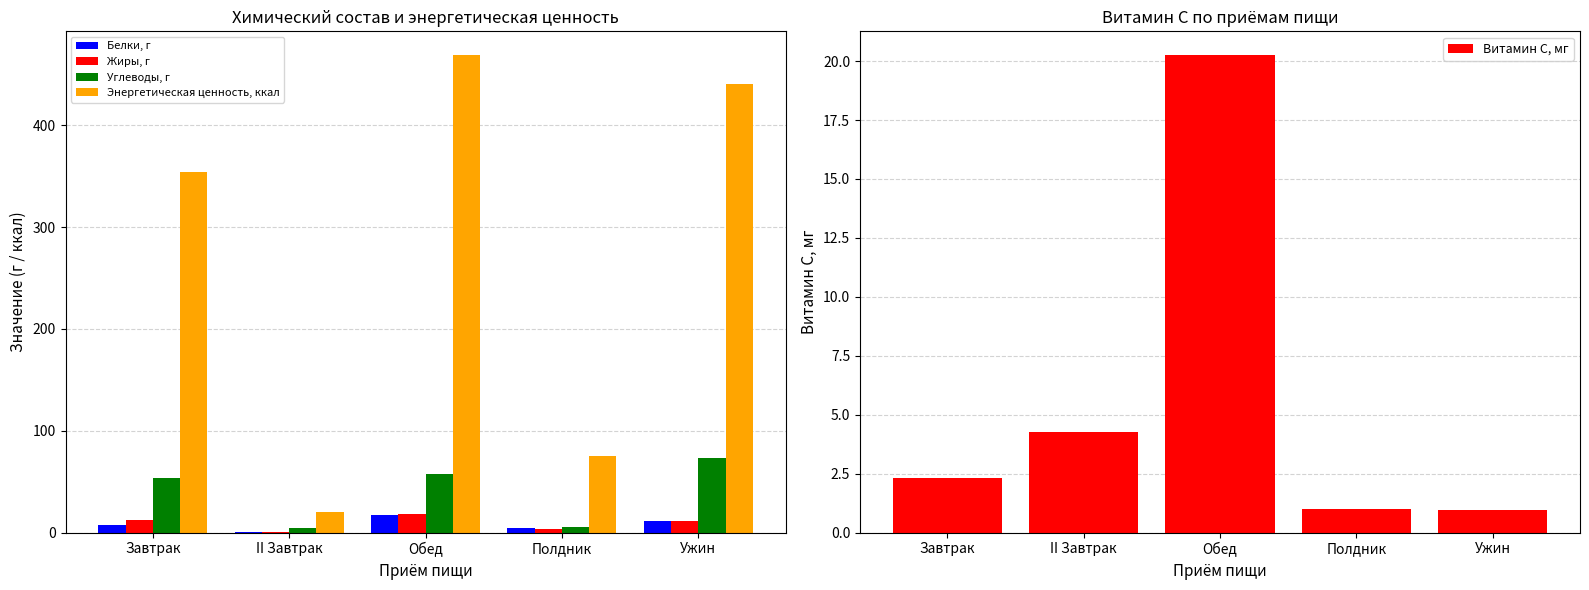

The value of Жиры, г at Ужин is 19.6. True or false?

False